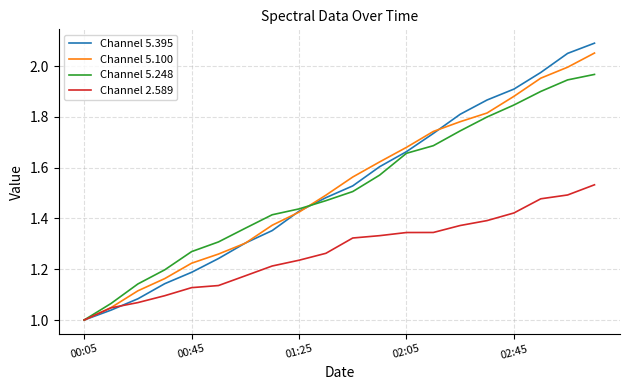

Which series ends up on top after the final intersection of Channel 5.395 and Channel 5.248?

Channel 5.395